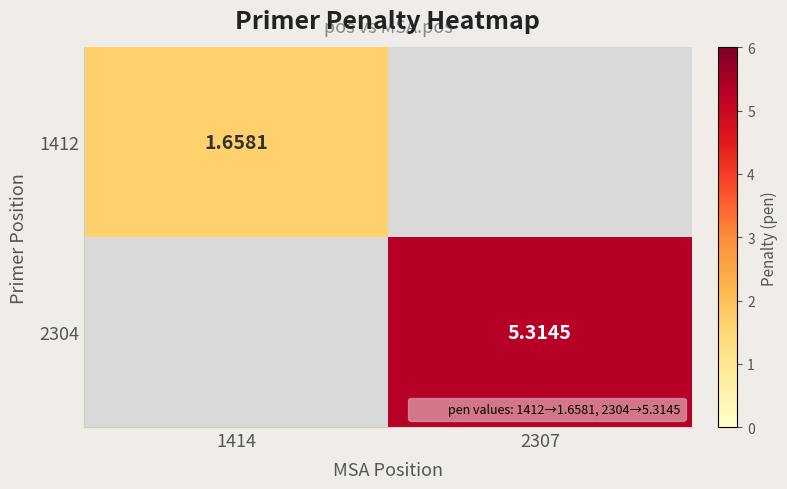

How many data points does each series have?

2